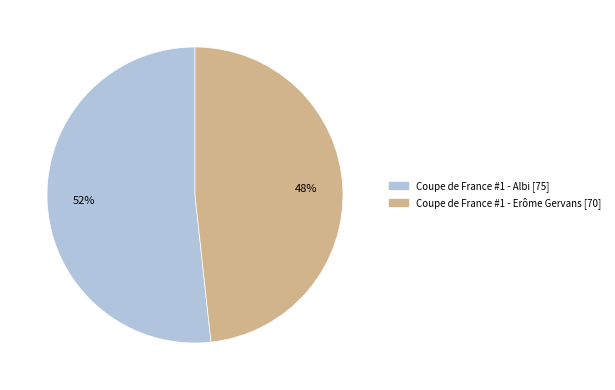

How many slices are in this pie chart?

2